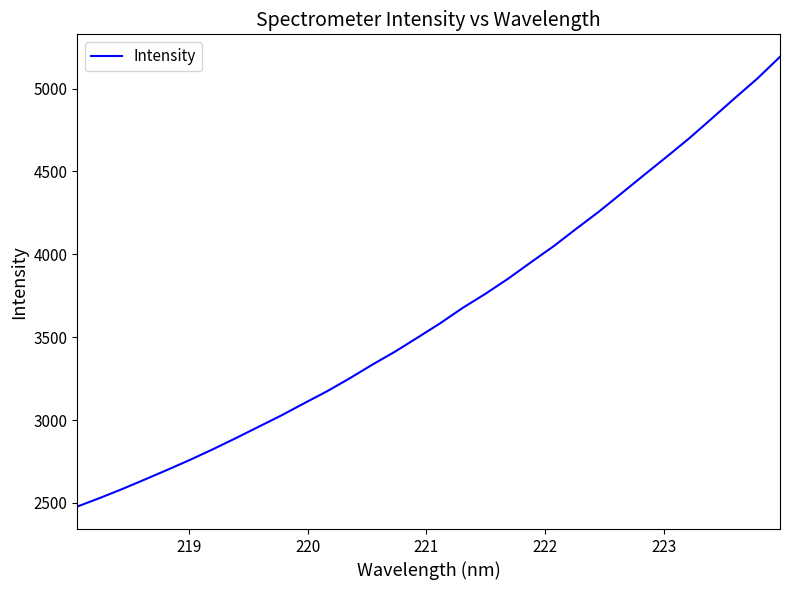

What is the maximum value shown in the chart?

5191.1